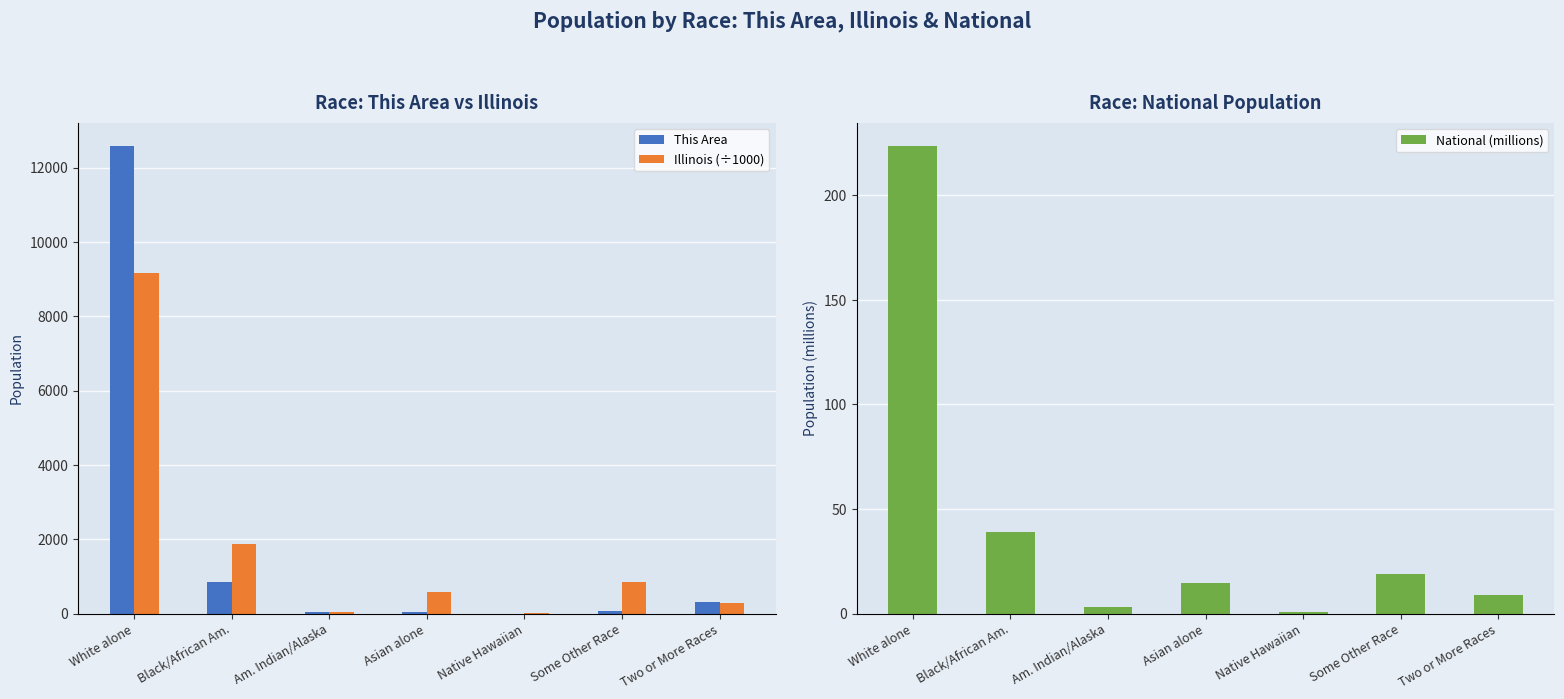

What is the average value of the Illinois (÷1000) series?

1832.9